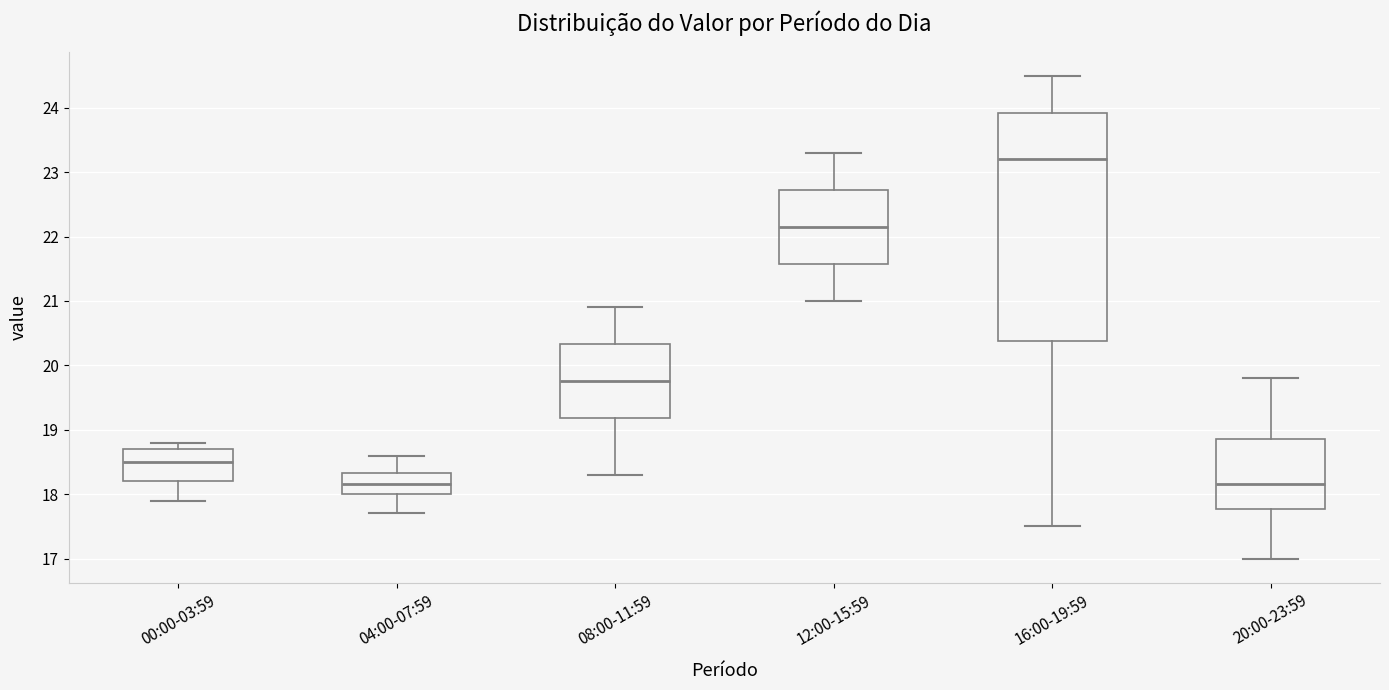

Comparing the boxes themselves (not the whiskers), which one is the tallest?

16:00-19:59